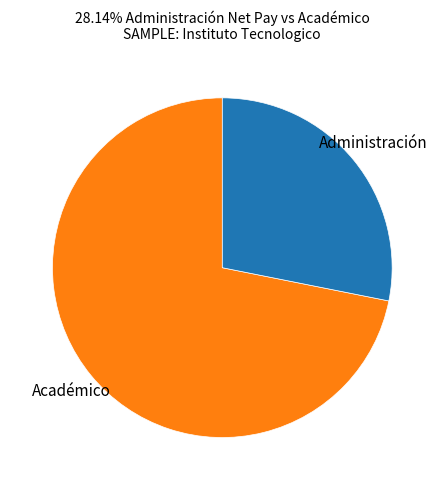

Which category has the smallest portion of the pie?

Administración